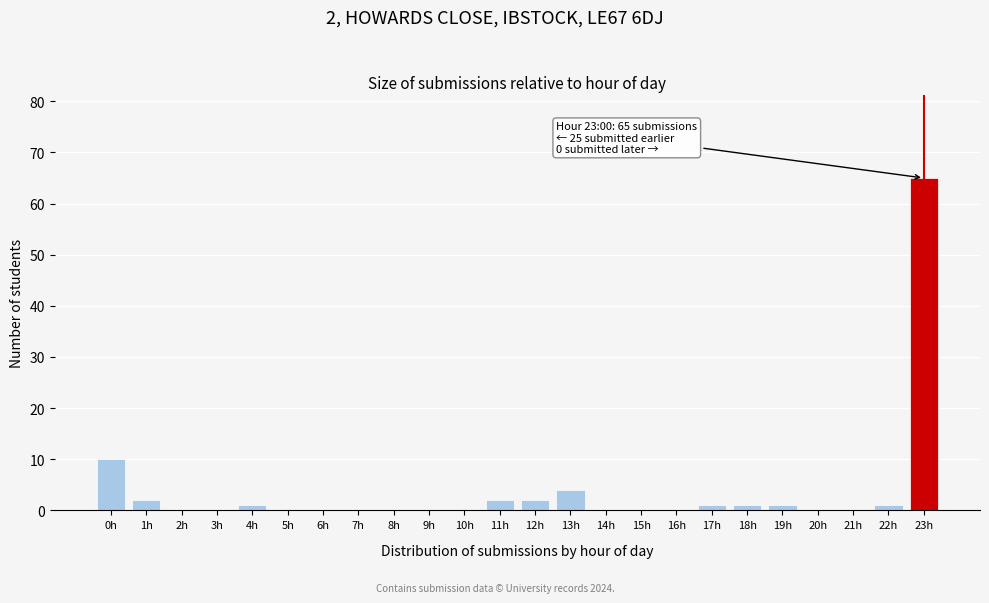

Reading right to left, list all the values displayed in this chart.

23h=65	22h=1	21h=0	20h=0	19h=1	18h=1	17h=1	16h=0	15h=0	14h=0	13h=4	12h=2	11h=2	10h=0	9h=0	8h=0	7h=0	6h=0	5h=0	4h=1	3h=0	2h=0	1h=2	0h=10